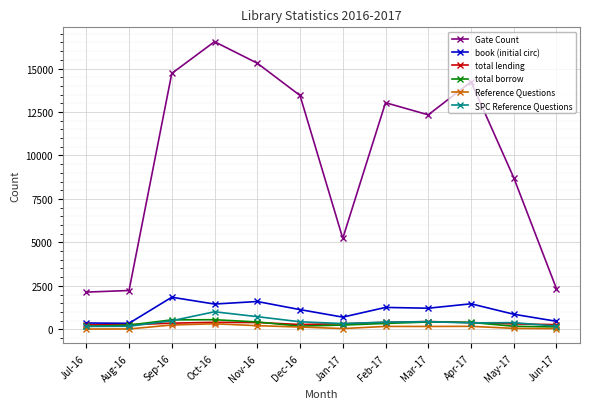

True or false: total borrow and Gate Count cross at least once.

False